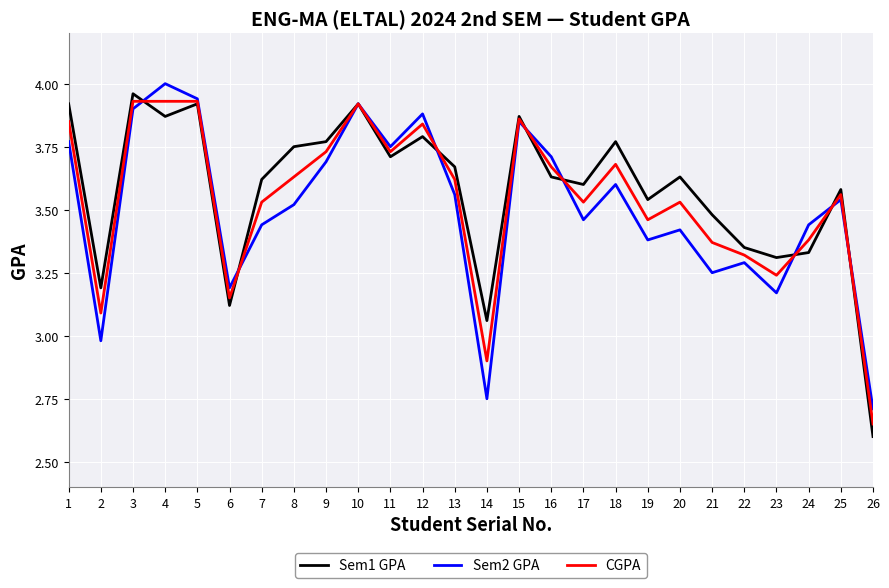

Which category has the lowest value across all series?

26